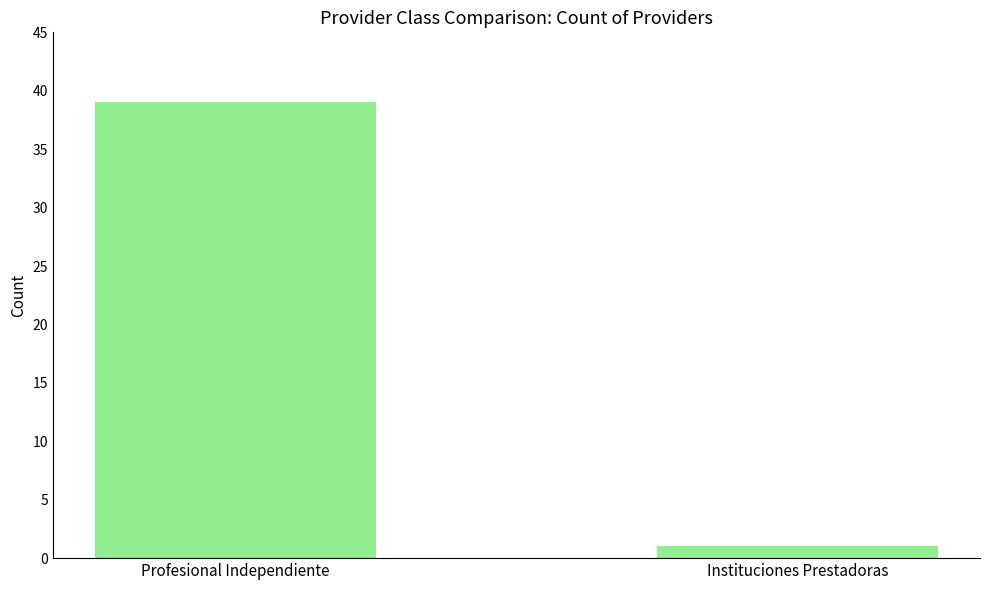

What is the maximum value shown in the chart?

39